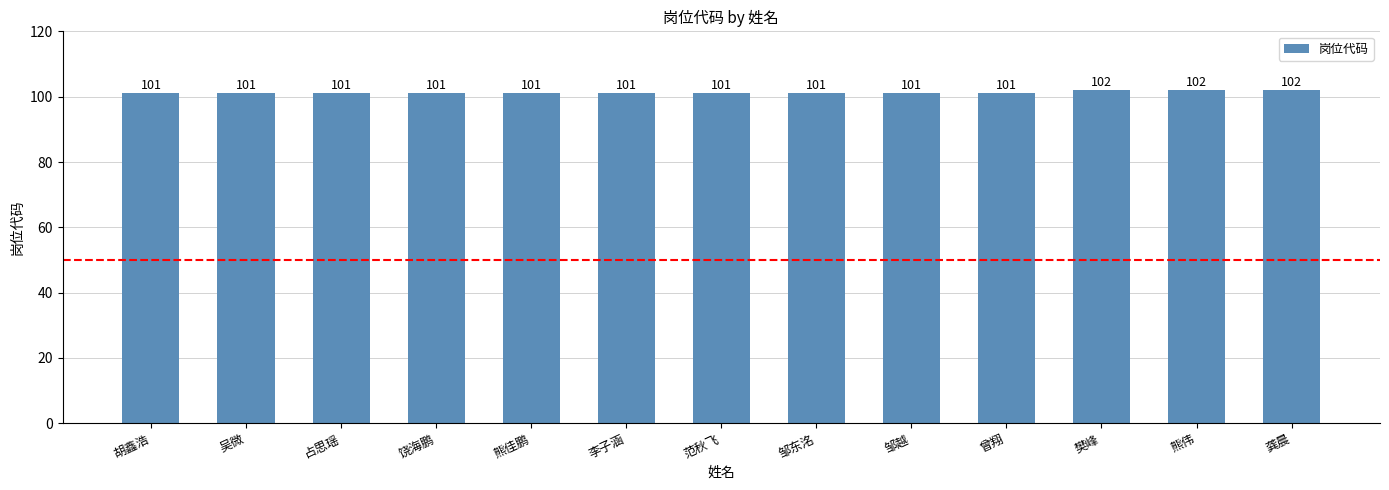

What is the sum of all values?

1316